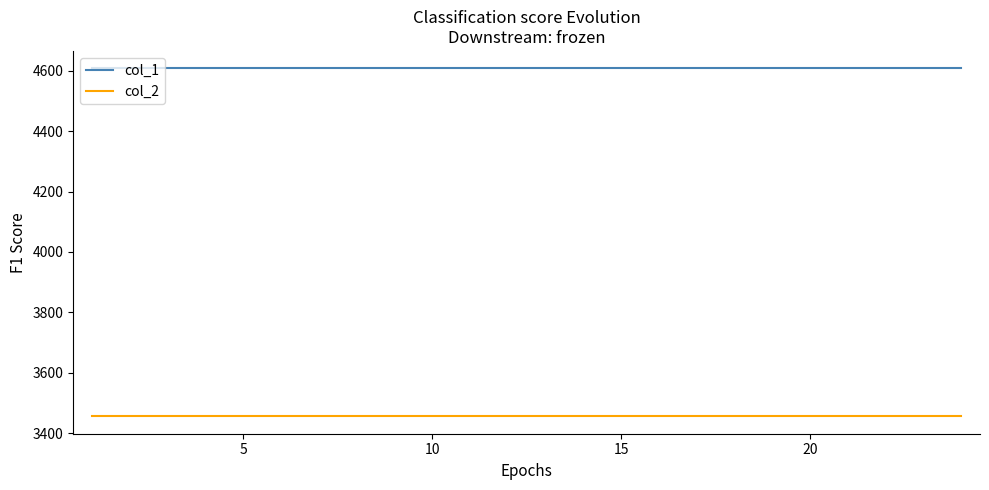

At how many categories does at least one series exceed 3540?

24